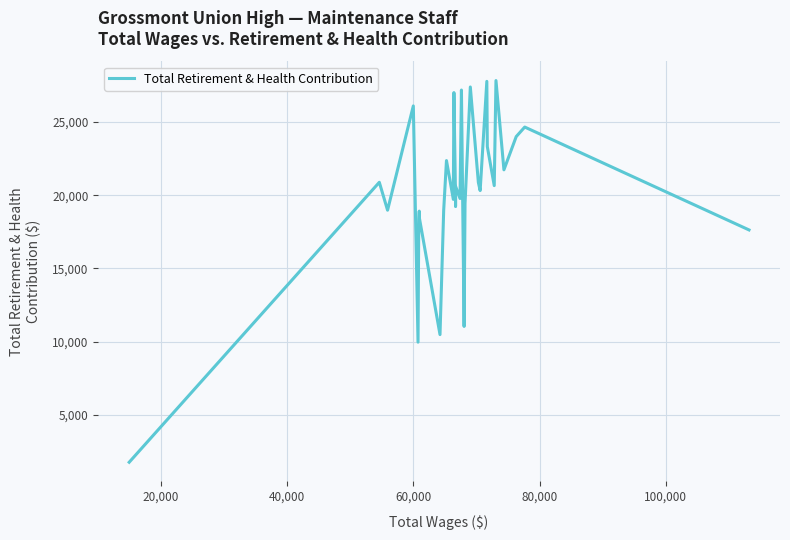

What is the difference between the maximum and minimum values?

26064